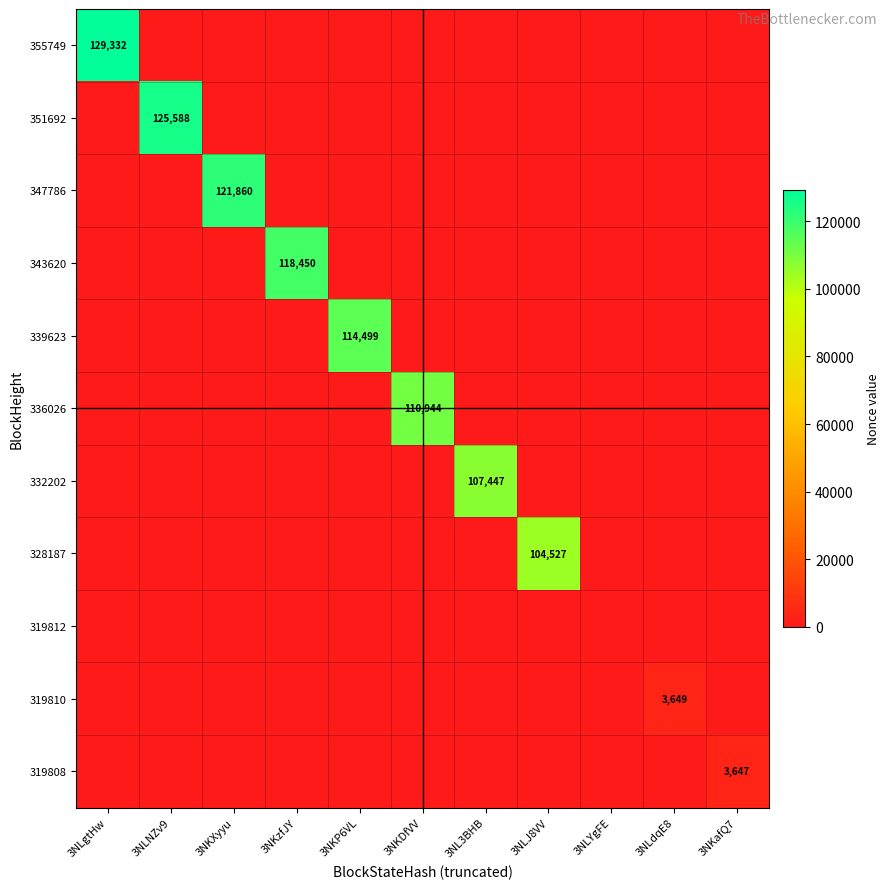

Which series has the largest range (max minus min)?

355749